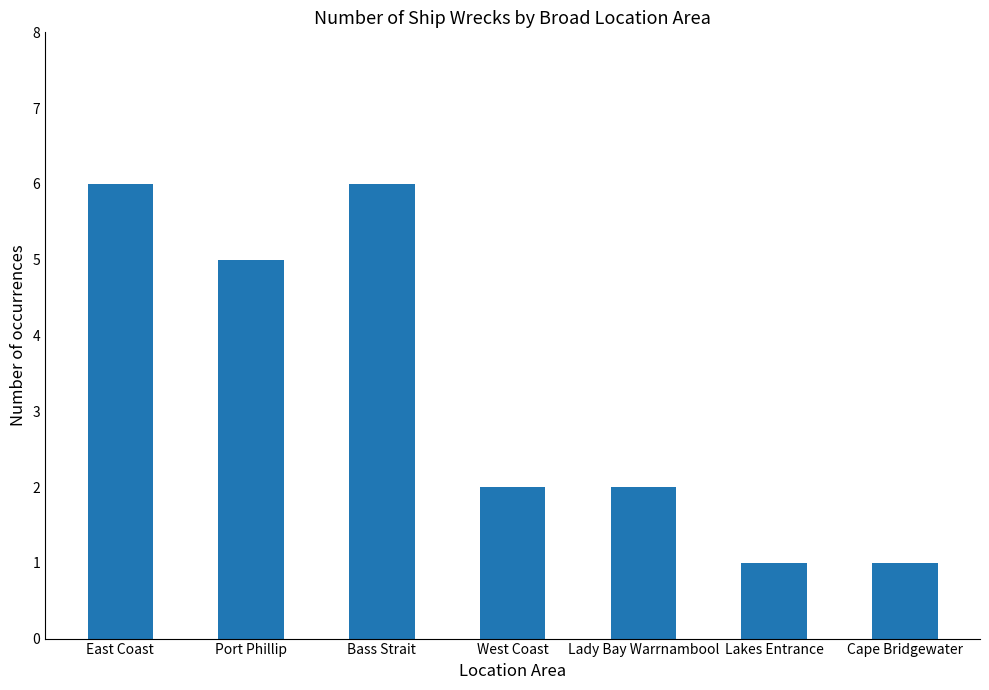

What is the maximum value shown in the chart?

6